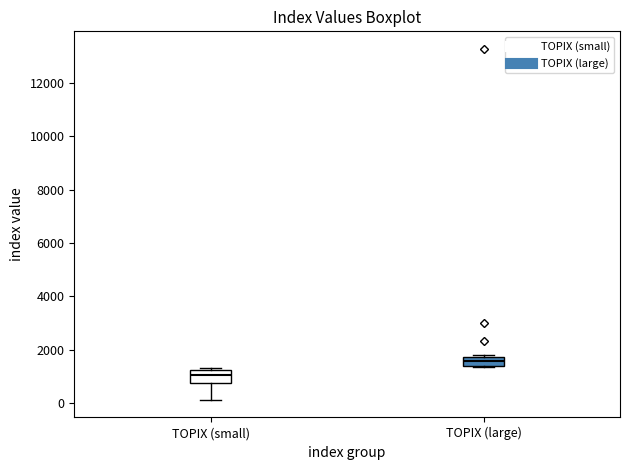

Which box's median line is the lowest?

TOPIX (small)